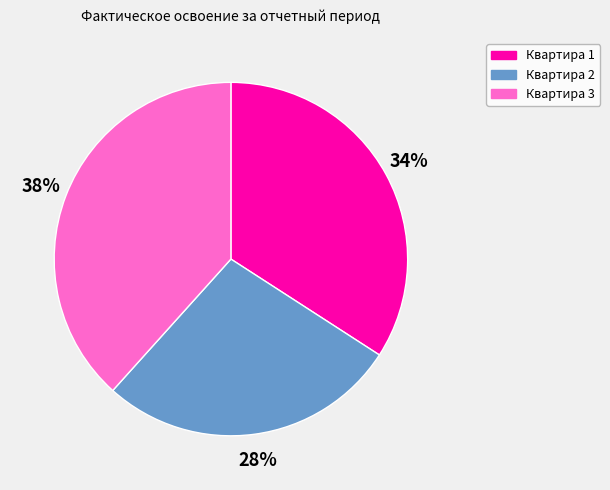

Is there any slice that represents more than half of the pie?

No